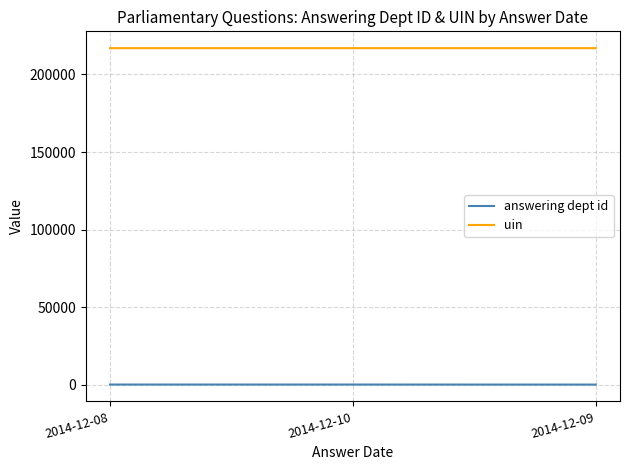

Which series has the largest total across all categories?

uin